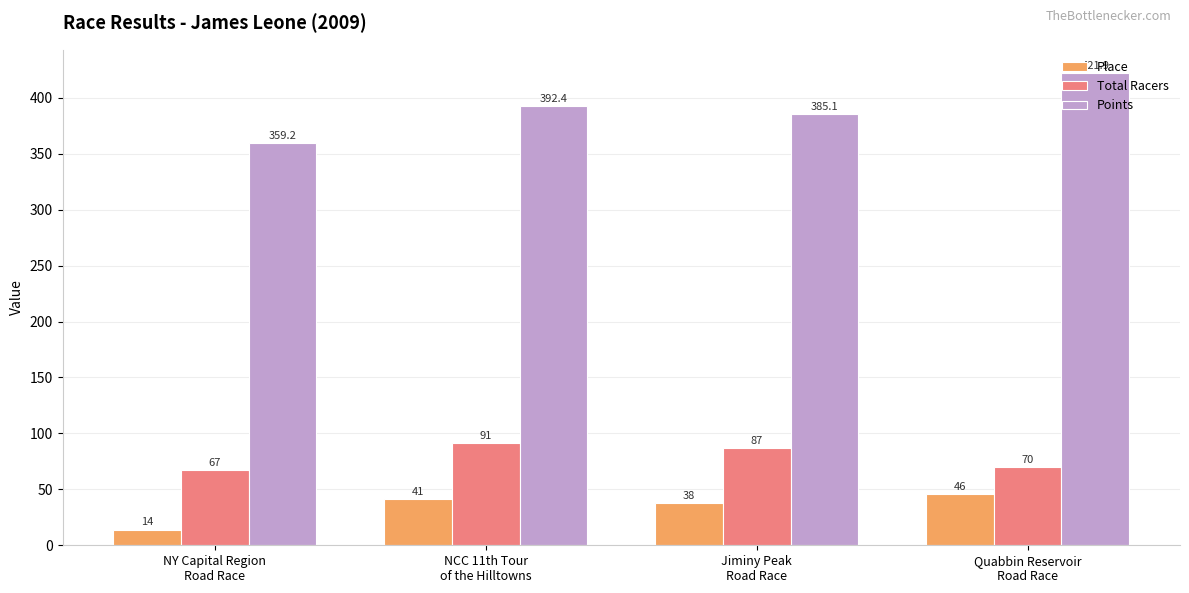

How many bars are there in each group?

3